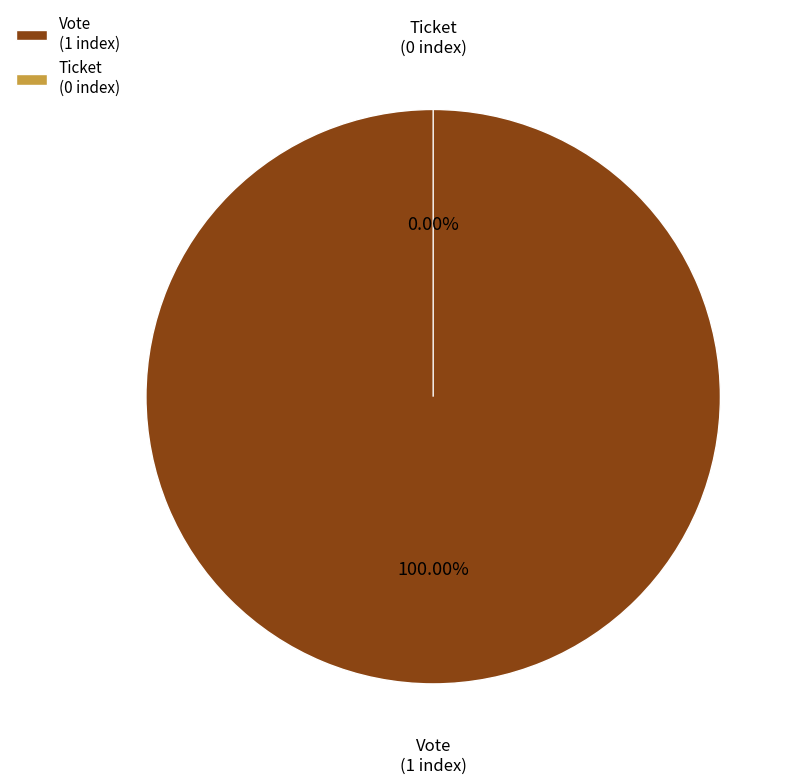

Which category has the smallest portion of the pie?

Ticket